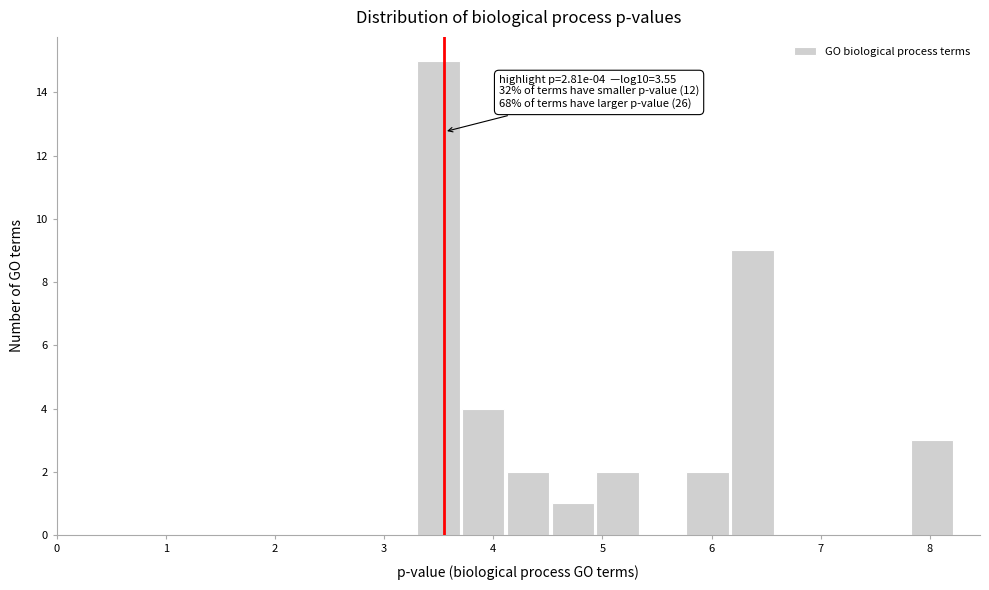

Over which range of the x-axis is the bar tallest?

3.3 to 3.7